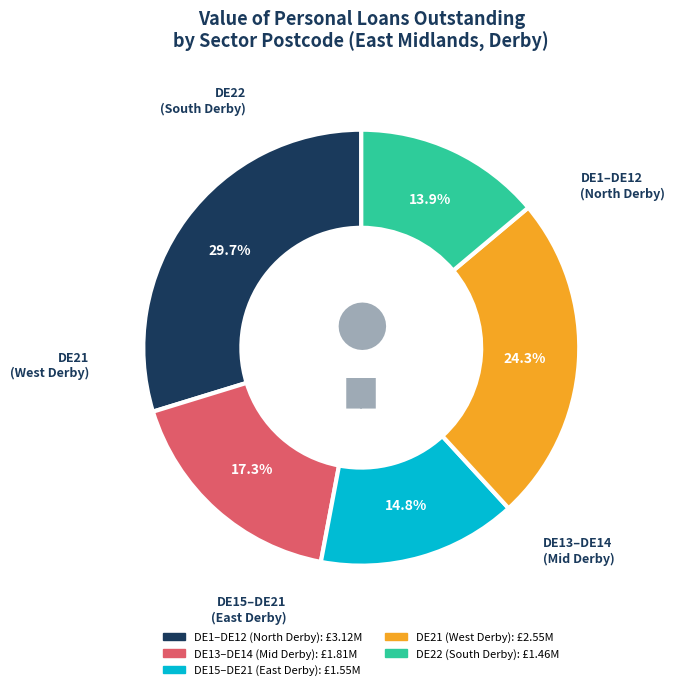

Is there a majority slice in this chart?

No